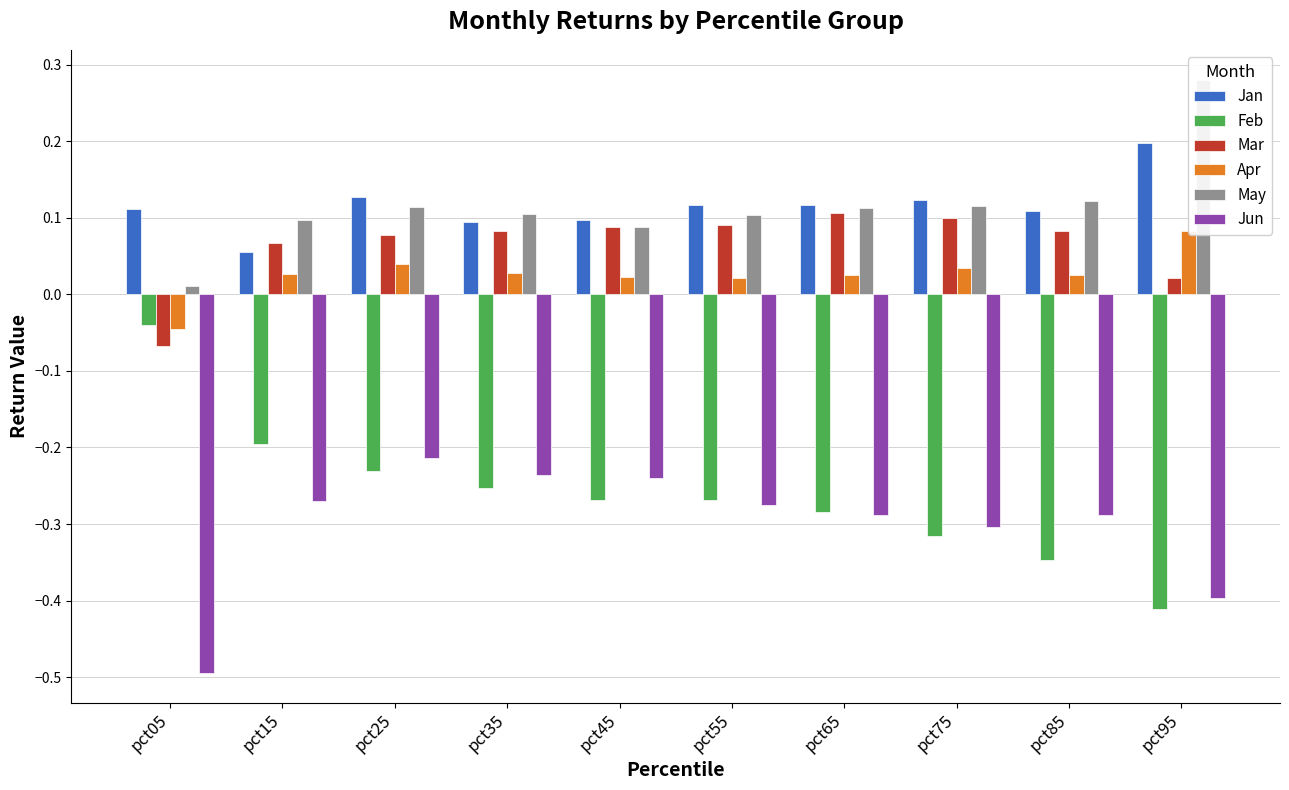

The value of Jun at pct15 is -0.3. True or false?

True